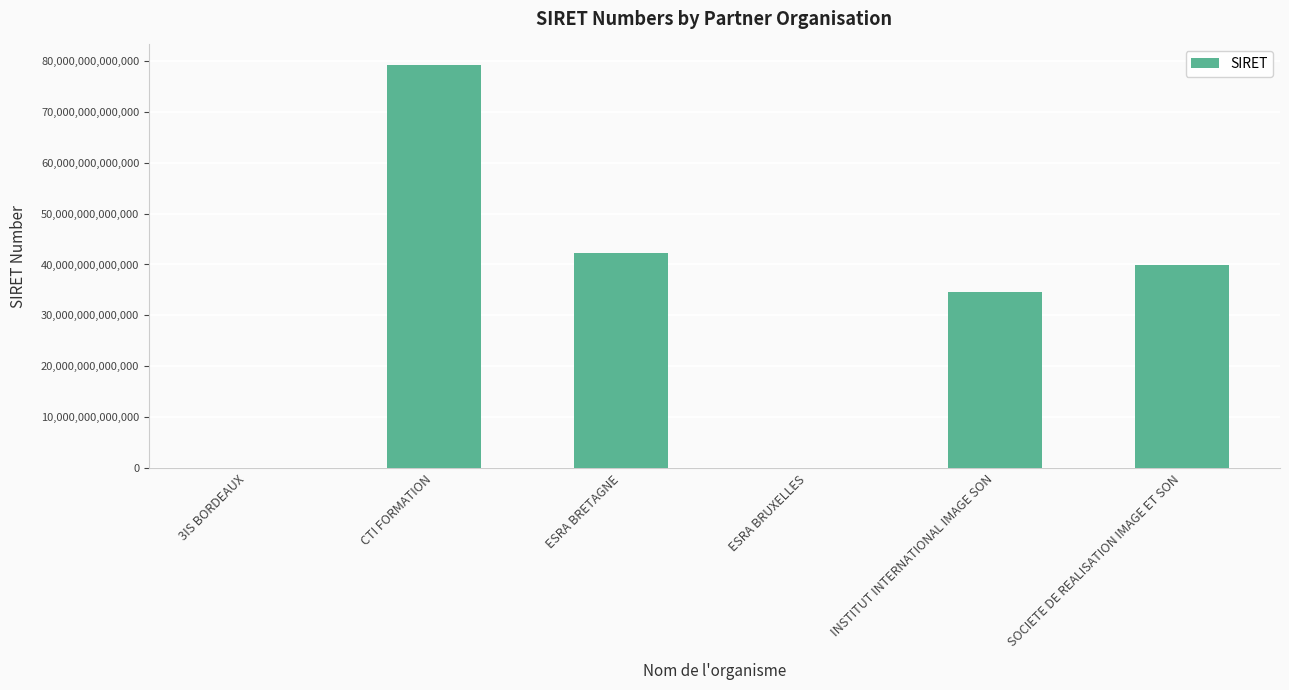

Between ESRA BRUXELLES and CTI FORMATION, which is larger?

CTI FORMATION